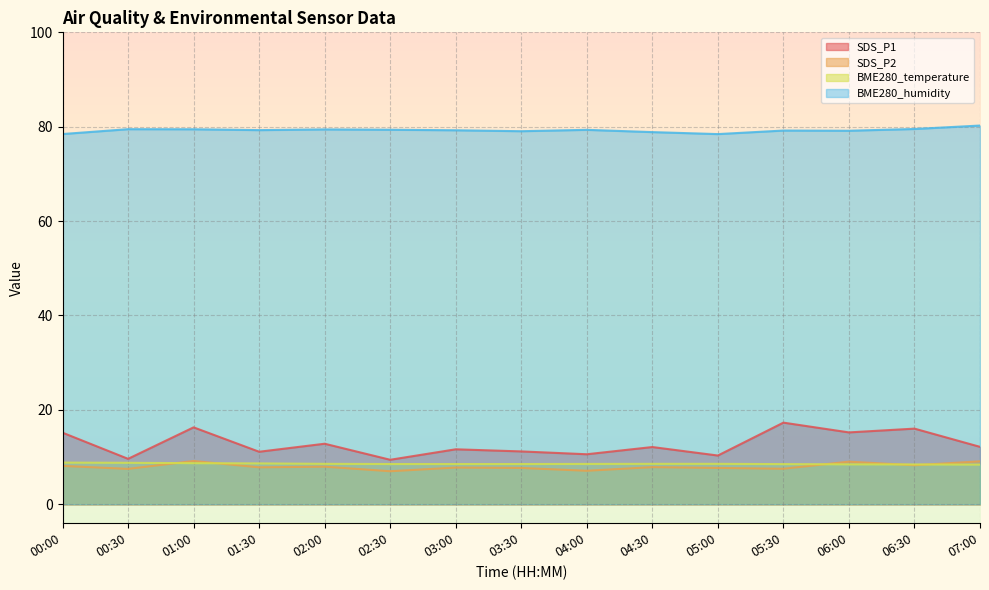

What is the smallest value displayed?

7.0